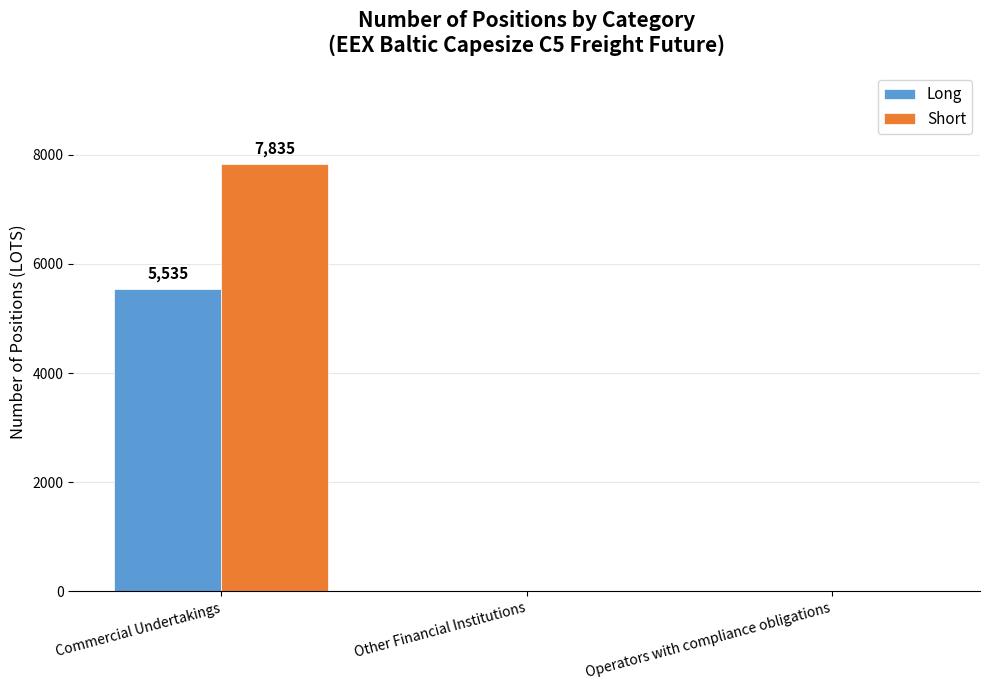

What is the sum of all Long values?

5535